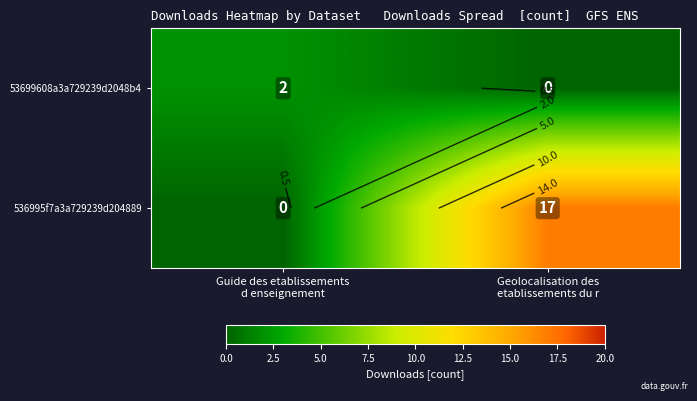

What is the total value across all series at Guide des etablissements
d enseignement?

2